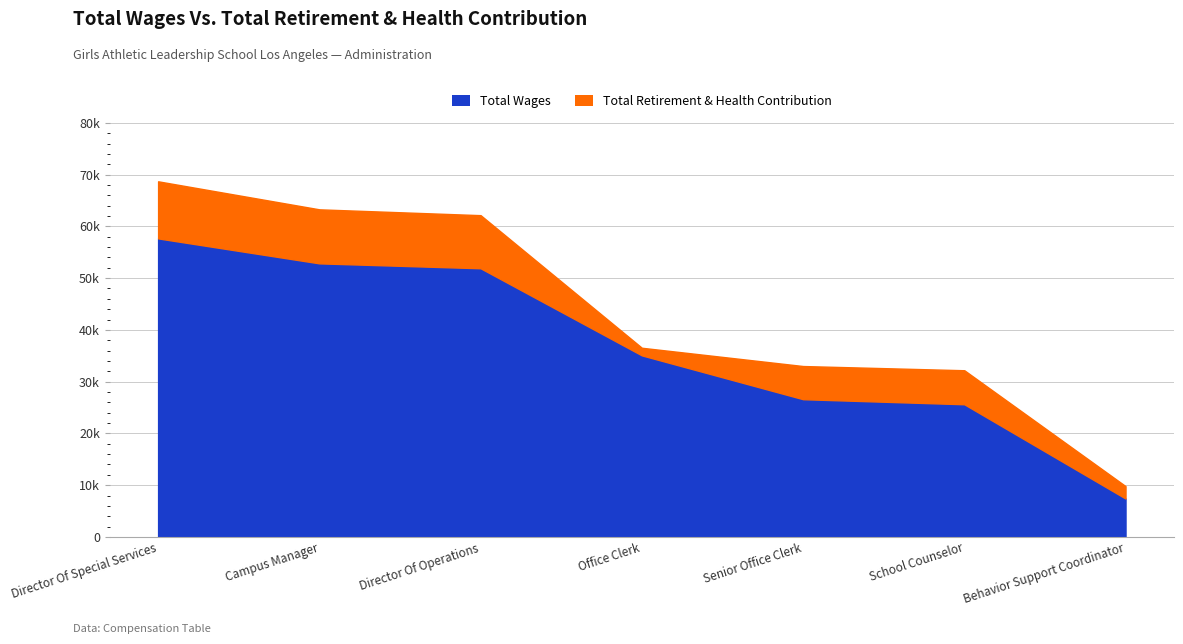

Which series changed the most between Office Clerk and Senior Office Clerk?

Total Wages